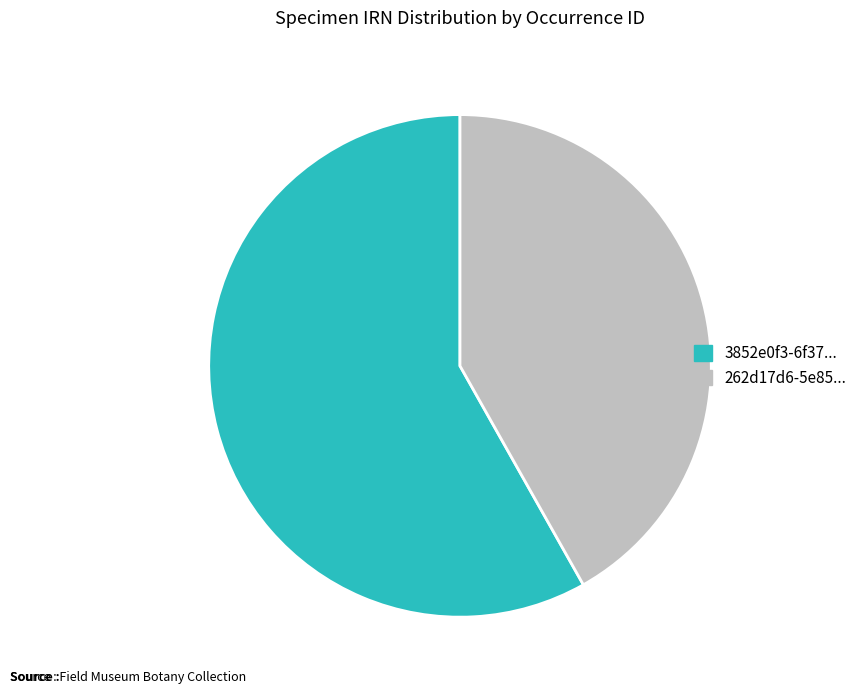

Which category accounts for the majority?

3852e0f3-6f37...